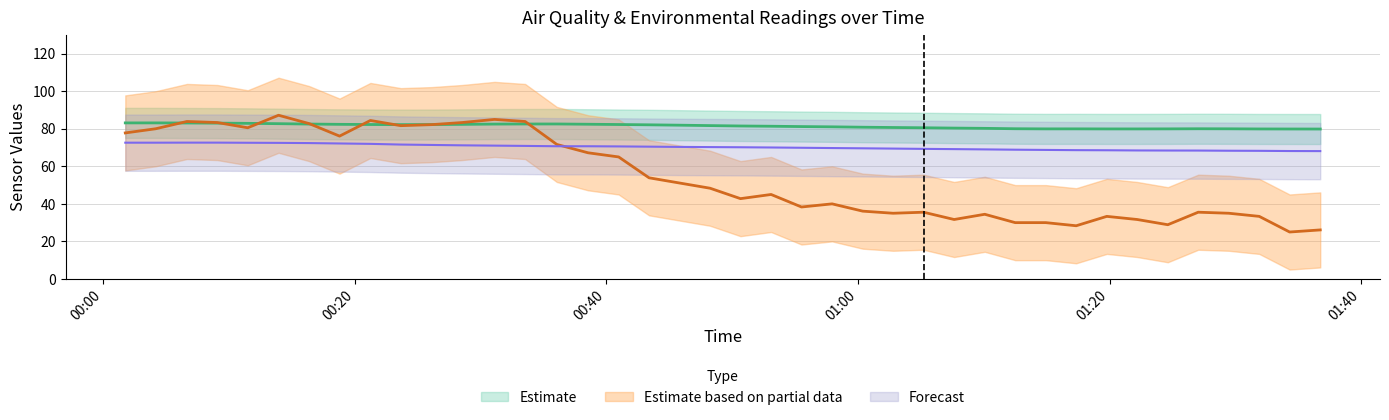

What is the value of the BME280_temperature point at the 24th from the left?

69.7